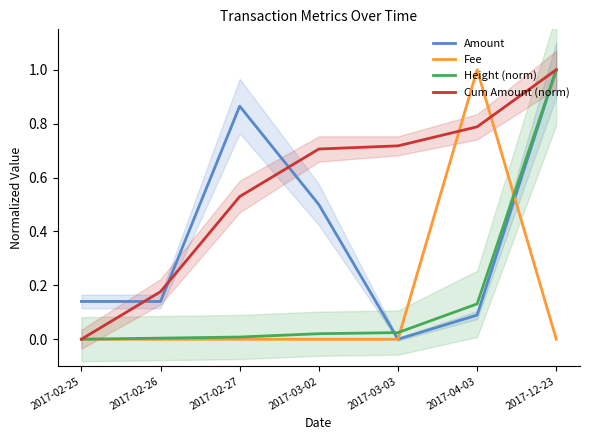

What is the average value of the Height (norm) series?

0.2